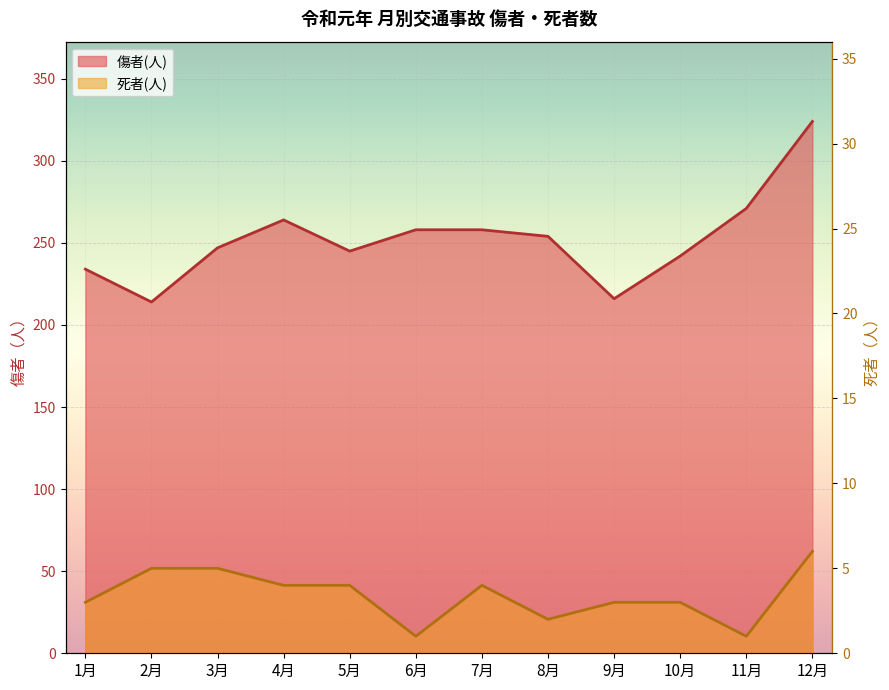

Which series changed the most between 1月 and 8月?

傷者(人)